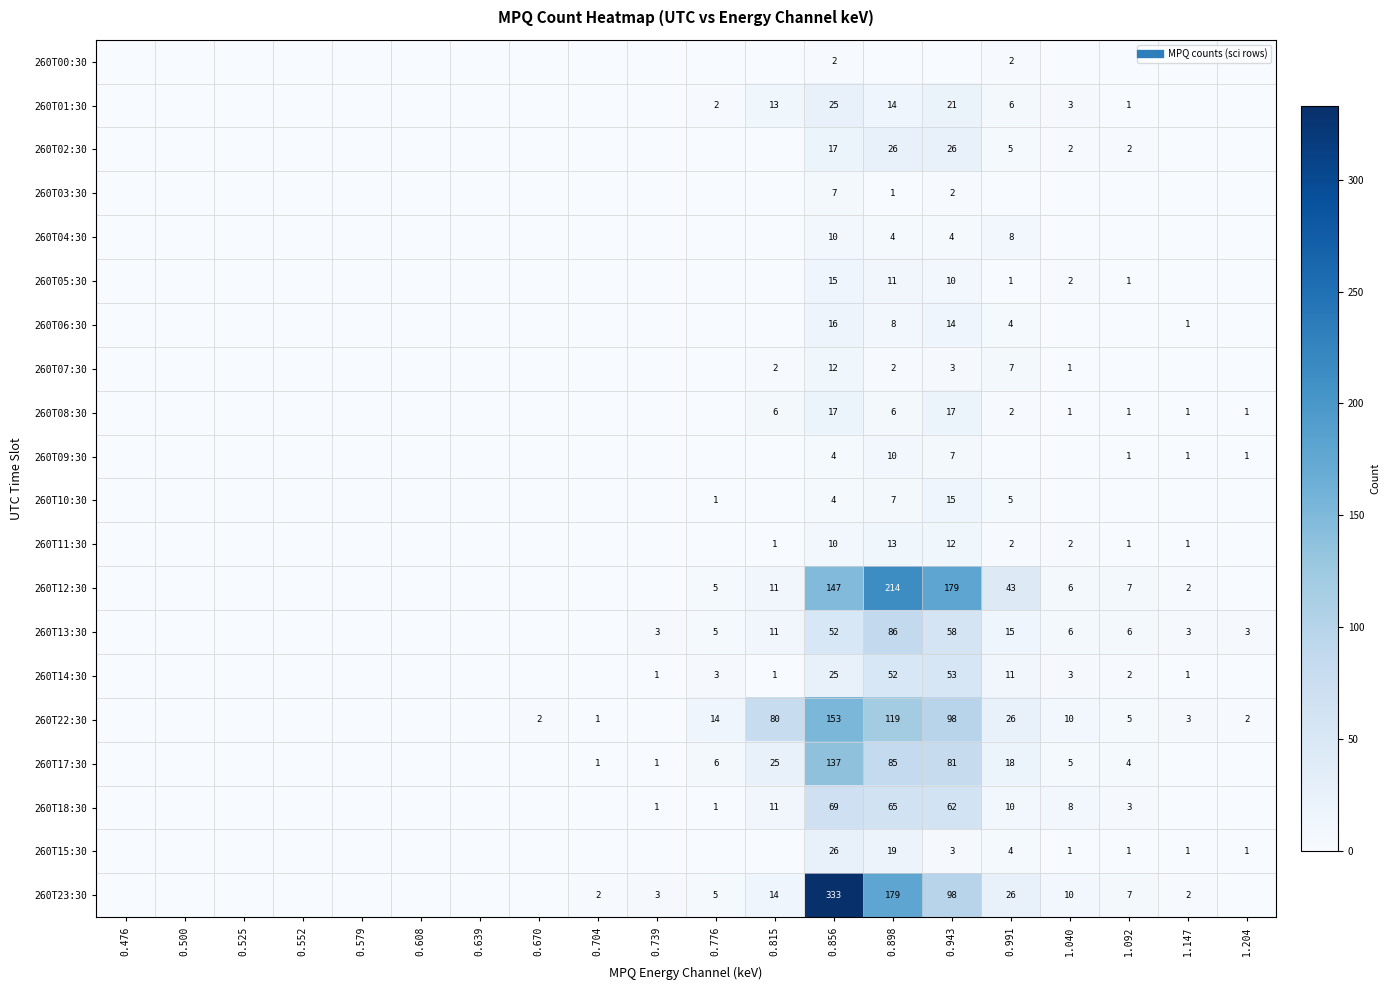

What is the sum of the 260T07:30 values at 0.991 and 1.040?

8